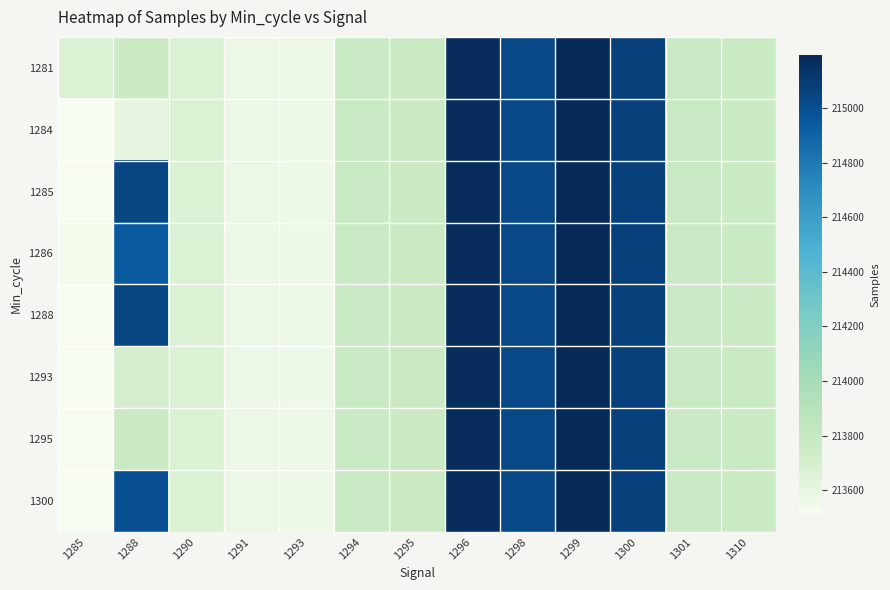

Reading right to left, extract all data points from this chart.

1281: 1310=213765	1301=213783	1300=215073	1299=215194	1298=215031	1296=215178	1295=213757	1294=213777	1293=213564	1291=213574	1290=213670	1288=213753	1285=213670
1284: 1310=213765	1301=213783	1300=215073	1299=215194	1298=215031	1296=215178	1295=213757	1294=213777	1293=213564	1291=213574	1290=213670	1288=213593	1285=213514
1285: 1310=213765	1301=213783	1300=215073	1299=215194	1298=215031	1296=215178	1295=213757	1294=213777	1293=213564	1291=213574	1290=213670	1288=215043	1285=213514
1286: 1310=213765	1301=213783	1300=215073	1299=215194	1298=215031	1296=215178	1295=213757	1294=213777	1293=213564	1291=213574	1290=213670	1288=214942	1285=213541
1288: 1310=213765	1301=213783	1300=215073	1299=215194	1298=215031	1296=215178	1295=213757	1294=213777	1293=213564	1291=213574	1290=213670	1288=215041	1285=213514
1293: 1310=213765	1301=213783	1300=215073	1299=215194	1298=215031	1296=215178	1295=213757	1294=213777	1293=213564	1291=213574	1290=213670	1288=213708	1285=213514
1295: 1310=213765	1301=213783	1300=215073	1299=215194	1298=215031	1296=215178	1295=213757	1294=213777	1293=213564	1291=213574	1290=213670	1288=213757	1285=213514
1300: 1310=213765	1301=213783	1300=215073	1299=215194	1298=215031	1296=215178	1295=213757	1294=213777	1293=213564	1291=213574	1290=213670	1288=214992	1285=213514